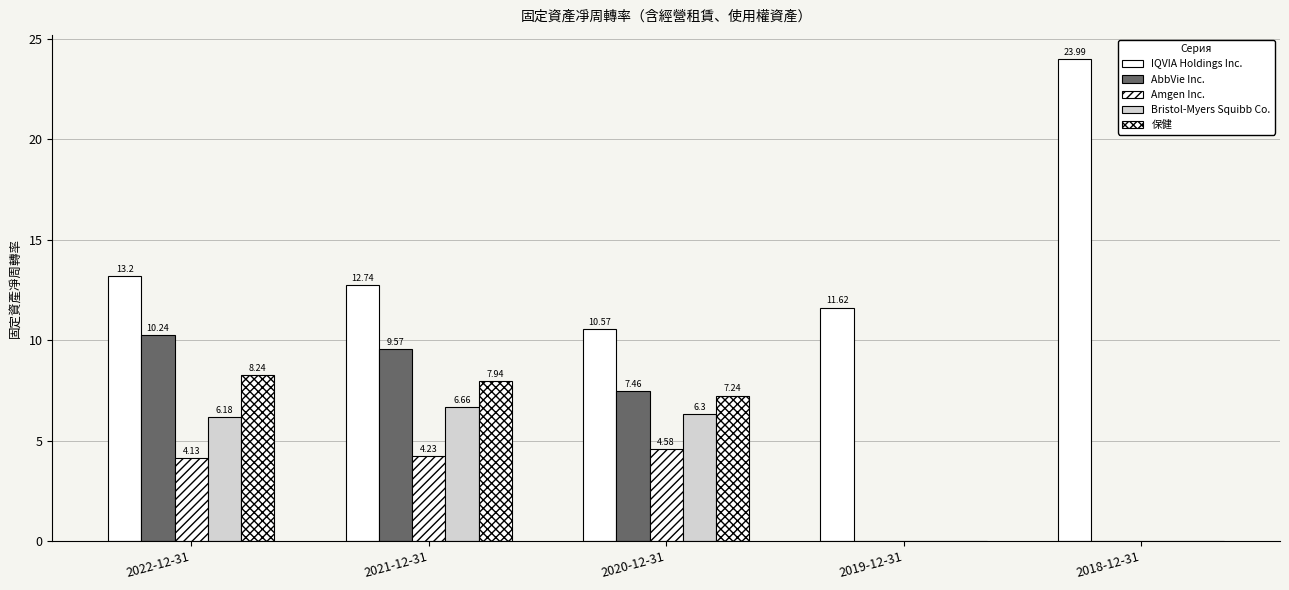

At which category does the chart reach its peak across all series?

2018-12-31